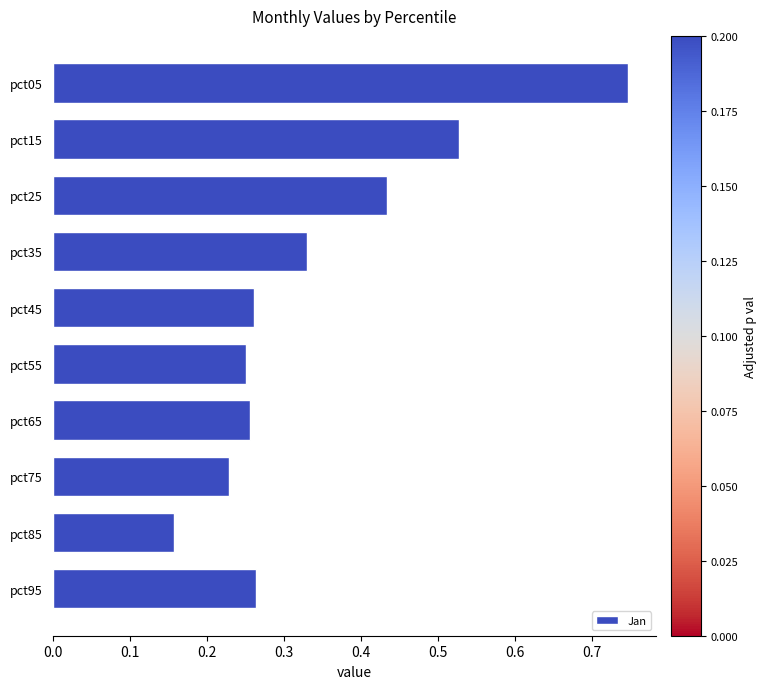

The chart shows a value of 0.2 at pct35. True or false?

False